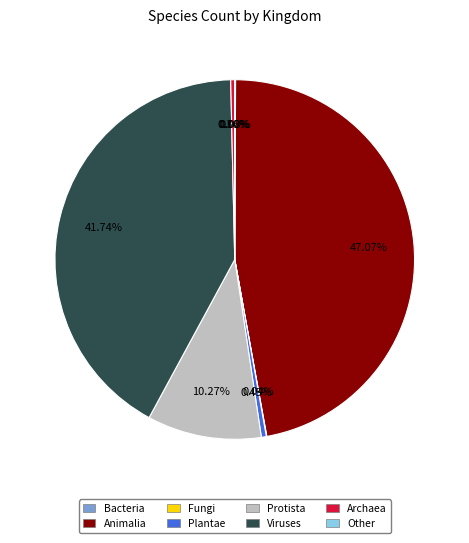

Is there a majority slice in this chart?

No